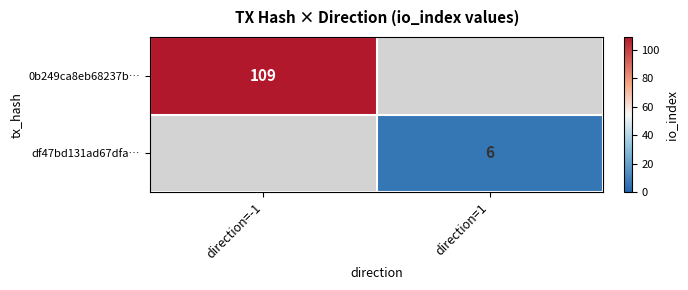

The 0b249ca8eb68237b… series shows 109 at direction=-1. True or false?

True